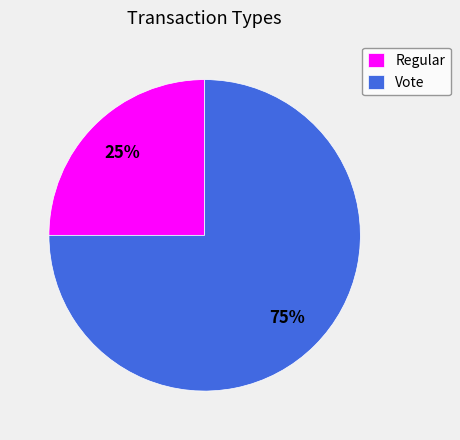

To the nearest percent, what is the average slice percentage?

50%